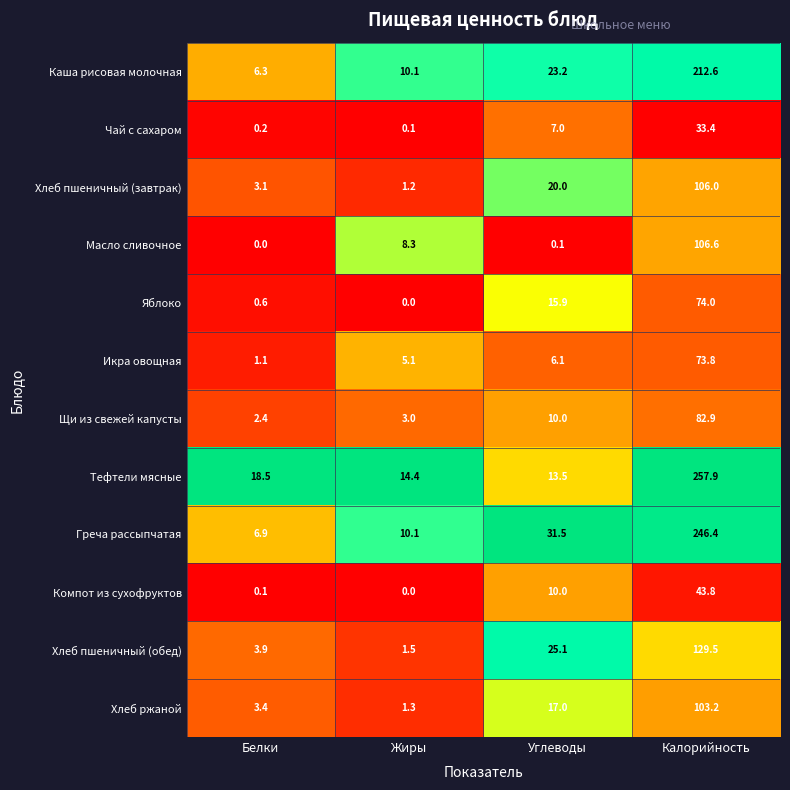

What is the difference between the highest and lowest values at Жиры?

14.4